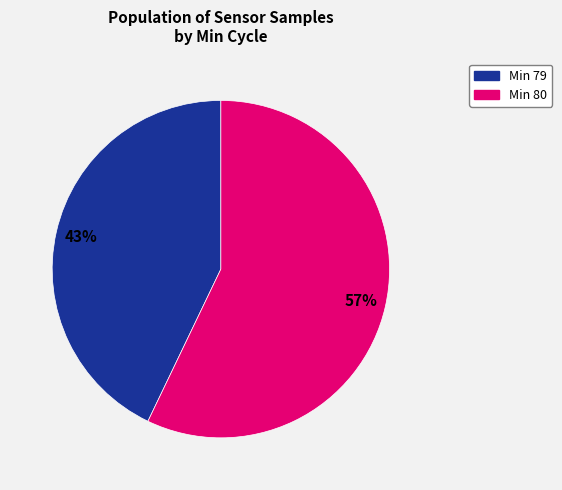

To the nearest percent, what is the average slice percentage?

50%